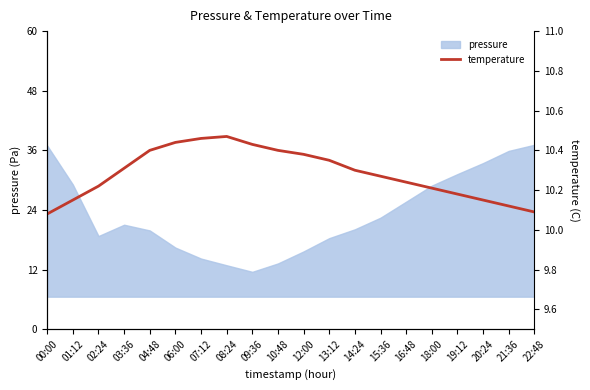

What is the sum of all values?

205.7